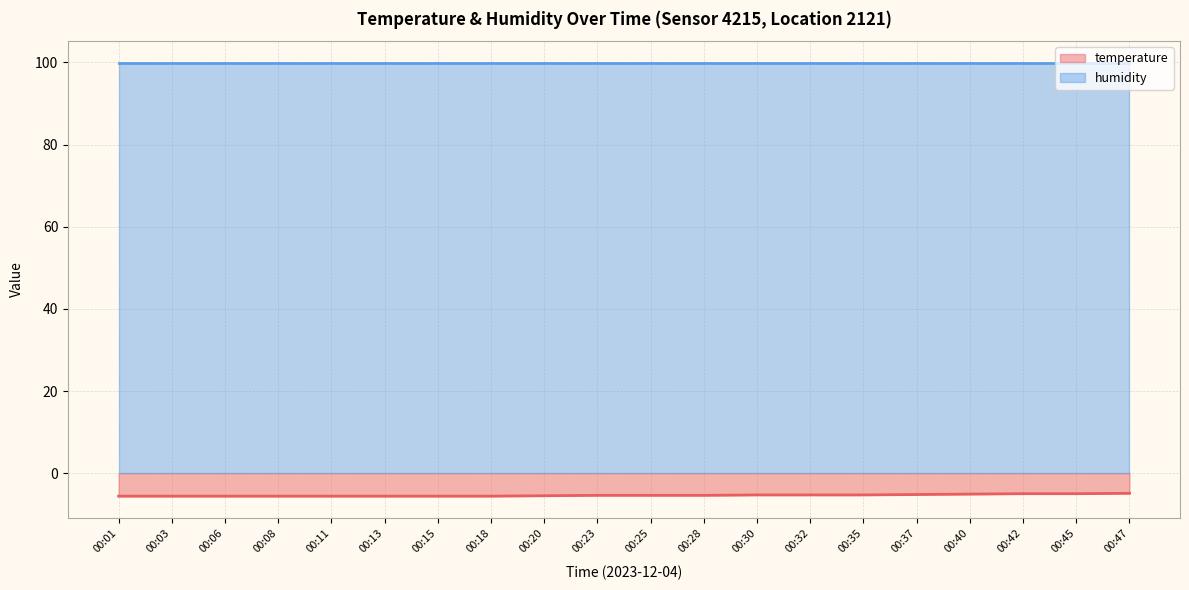

Does the chart have visible grid lines?

Yes